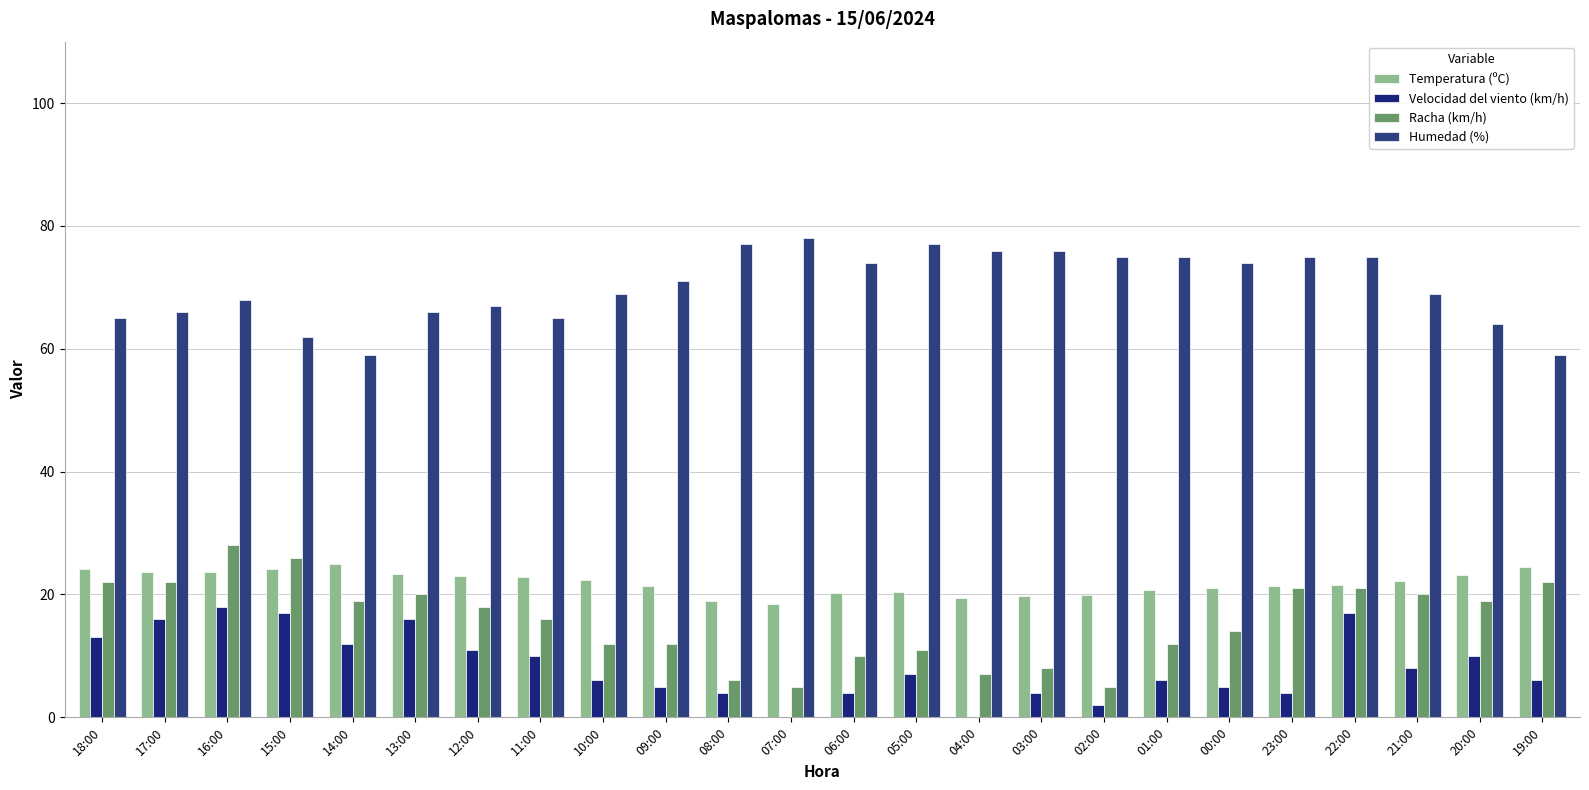

Which series has the widest spread of values?

Racha (km/h)